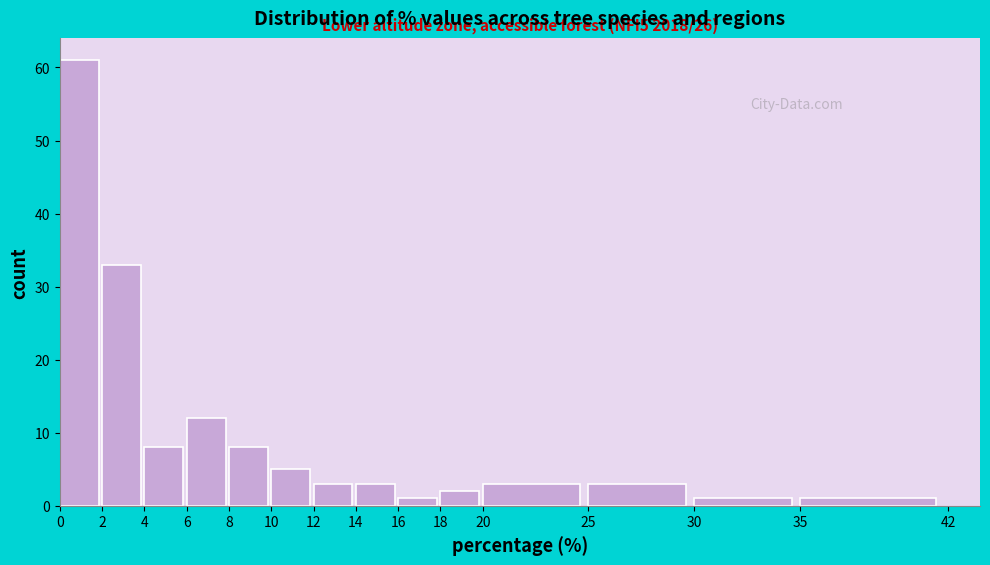

Over which range of the x-axis is the bar tallest?

0 to 2